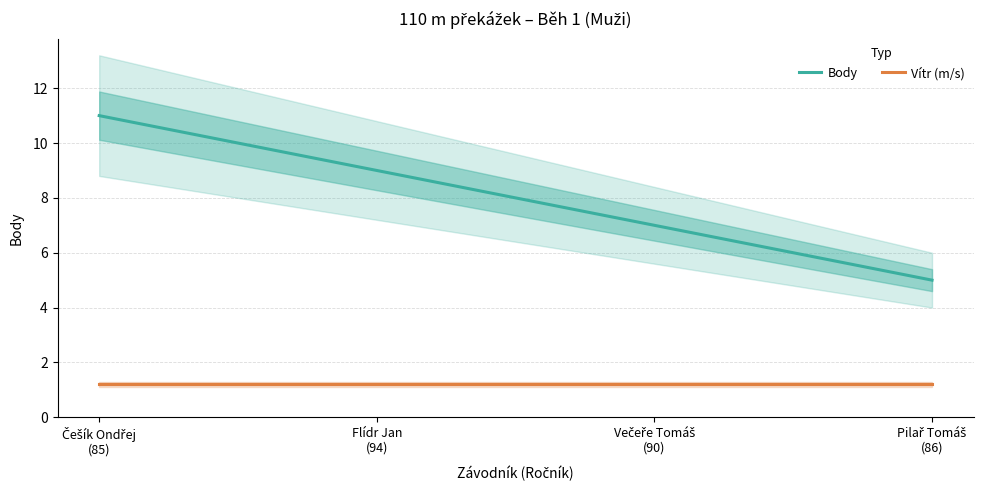

True or false: Vítr (m/s) and Body cross at least once.

False